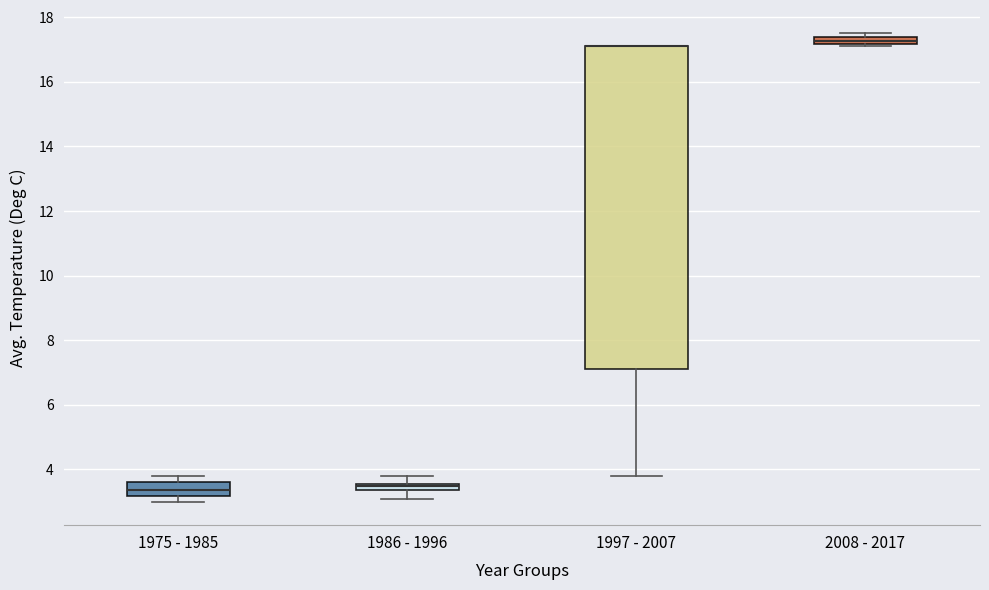

Where does the lower whisker of the box for 1997 - 2007 end on the y-axis? The values are not printed on the chart, so give them approximately, as read against the axis.

3.8